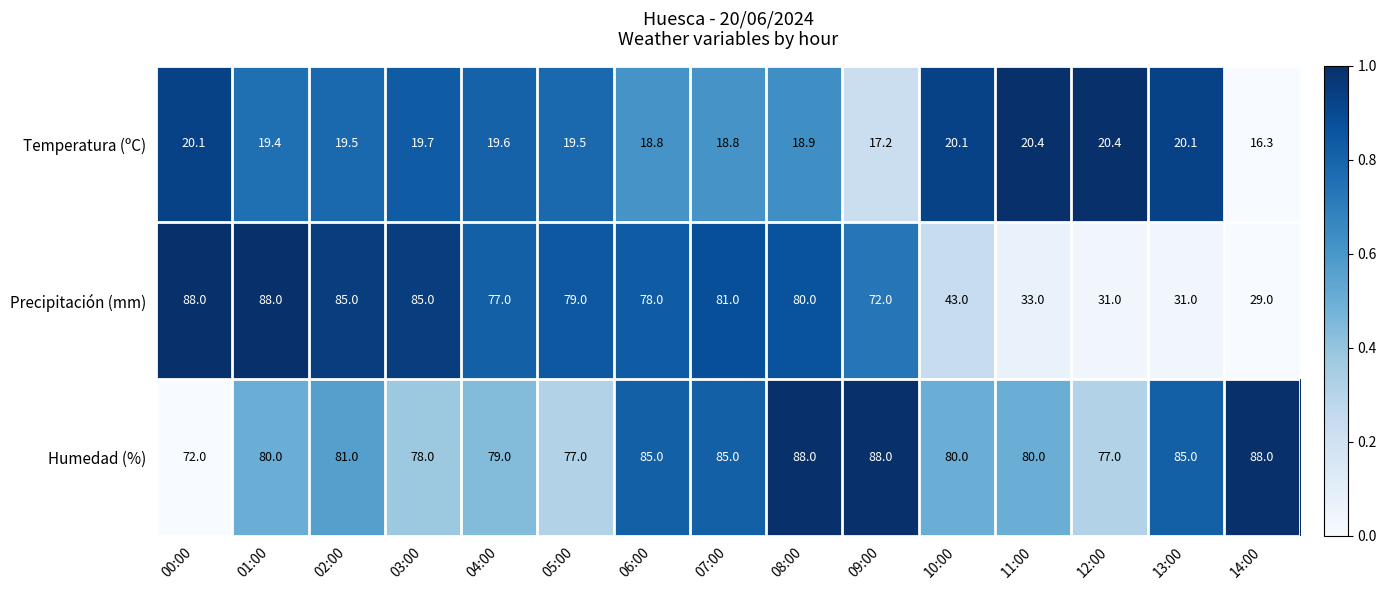

True or false: Humedad (%) has a value of 77.0 at 05:00.

True